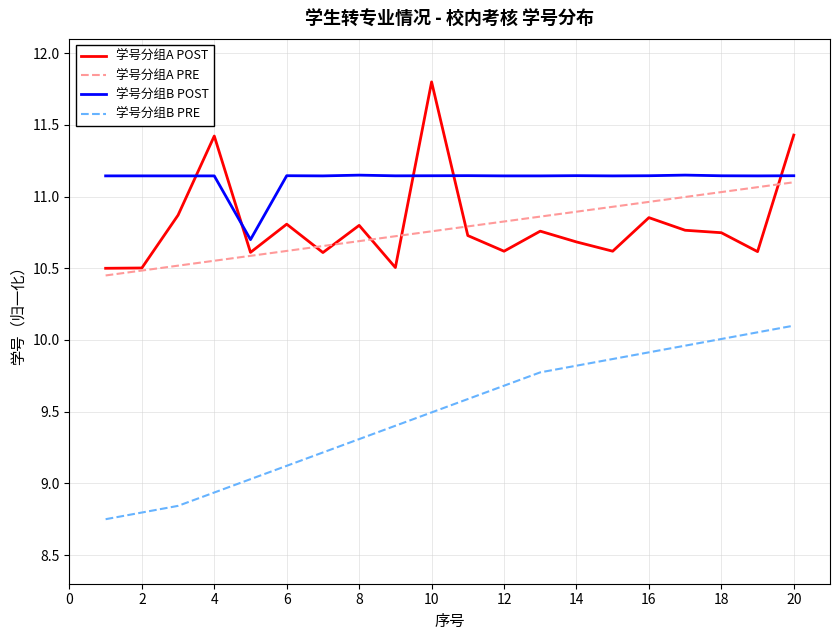

True or false: 学号分组B PRE and 学号分组A PRE cross at least once.

False